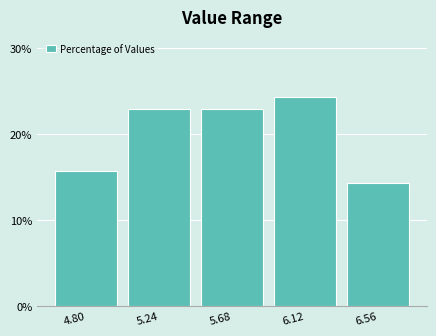

Reading left to right, transcribe all the data shown in this chart.

4.80=15.7	5.24=22.9	5.68=22.9	6.12=24.3	6.56=14.3